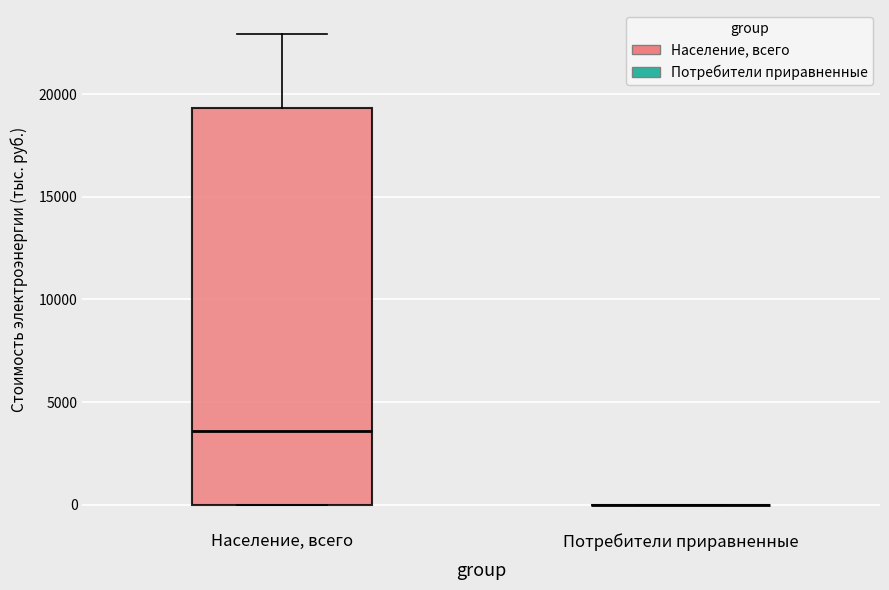

Which box is the tallest, from its lower edge to its upper edge?

Население, всего